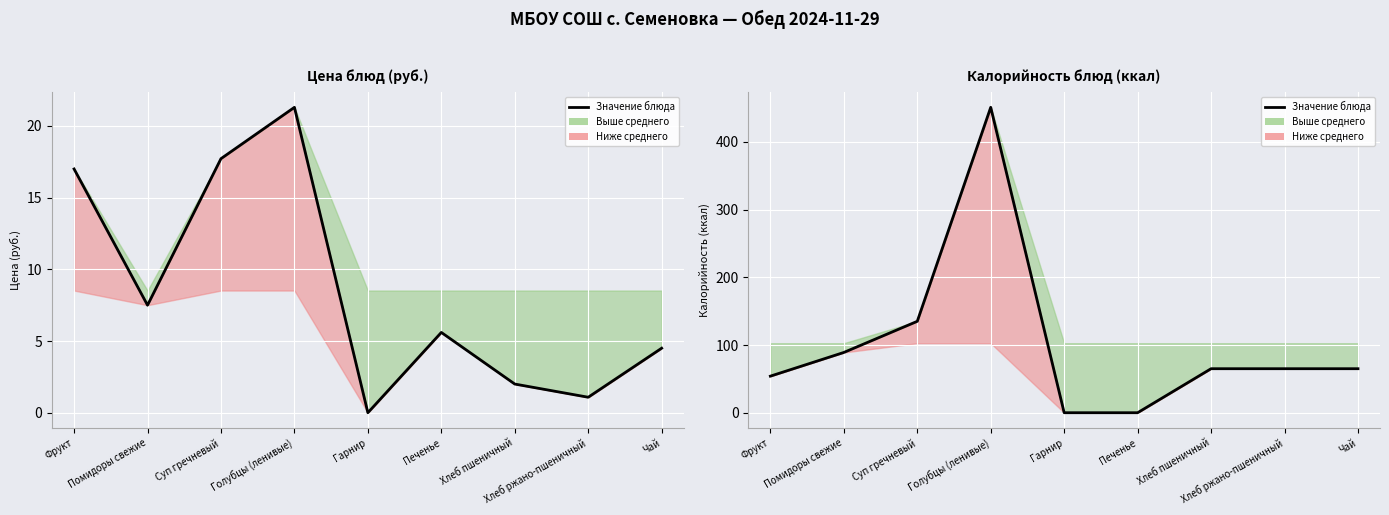

What is the label of the 9th point from the right?

Фрукт